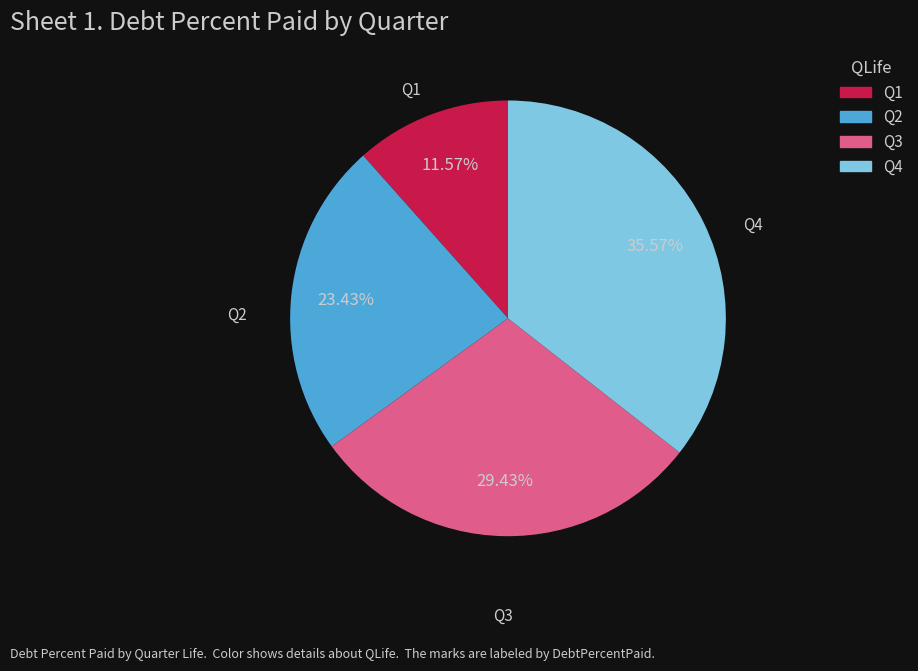

Does Q1 represent more than half of the total?

No